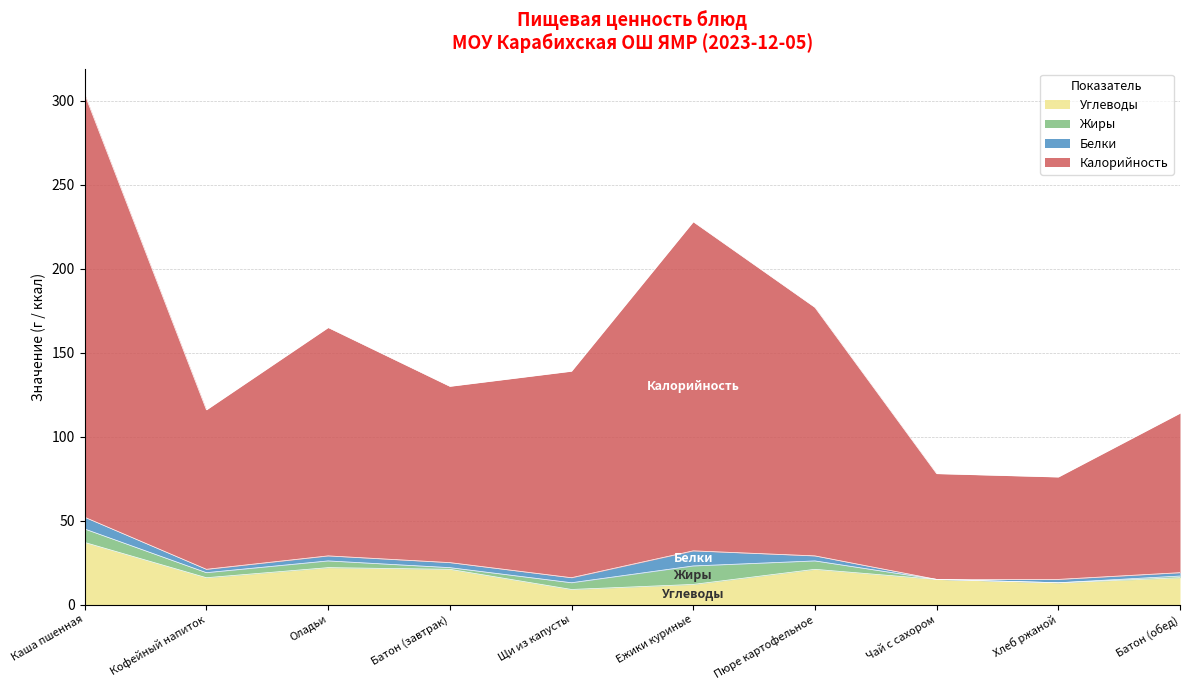

What is the sum of the Углеводы values at Щи из капусты and Кофейный напиток?

25